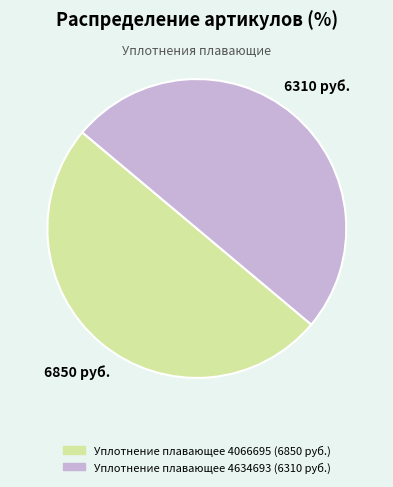

Is it true that Уплотнение плавающее 4634693 is 50% of the pie?

True